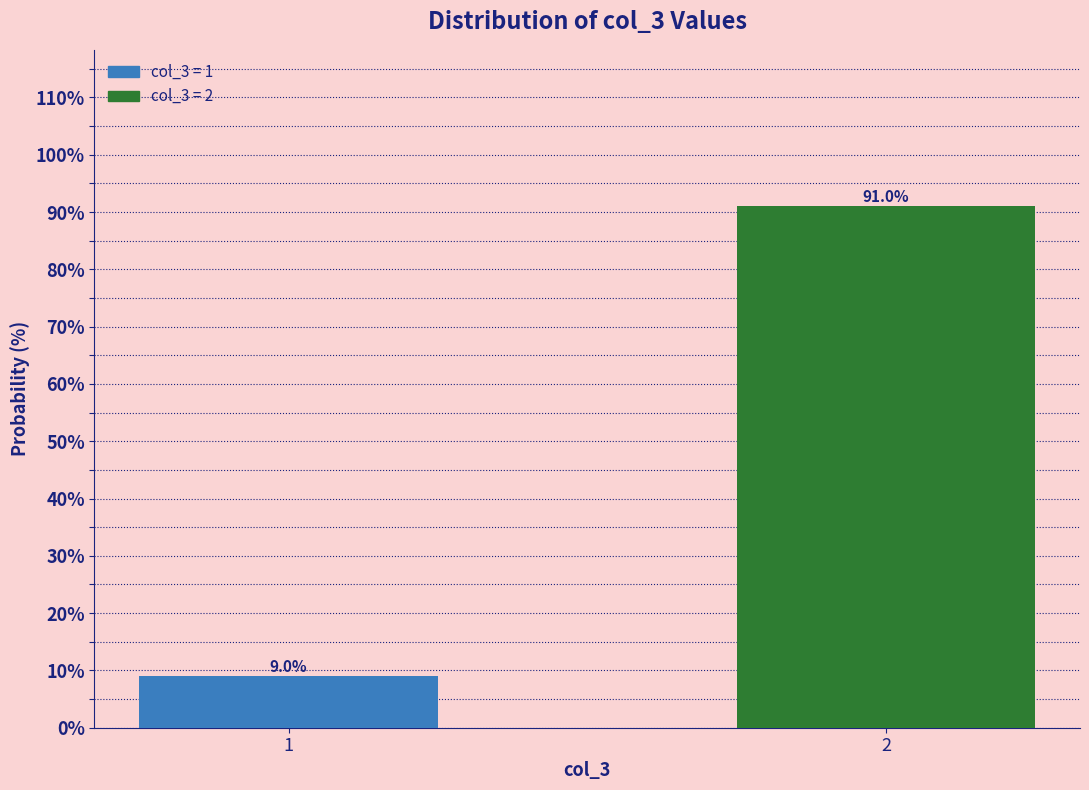

Reading left to right, transcribe all the data shown in this chart.

1=9.0	2=91.0